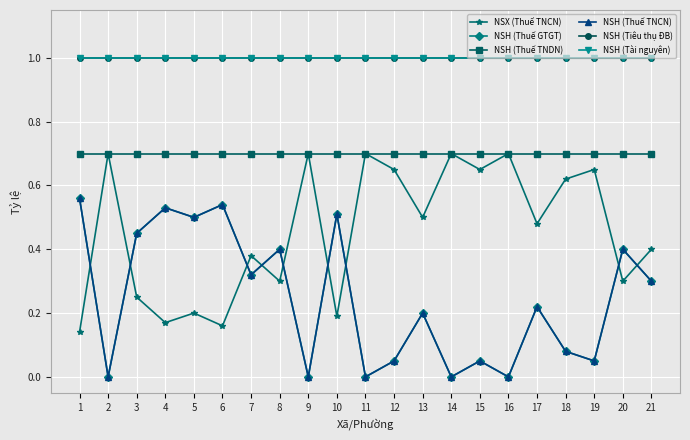

True or false: NSH (Thuế TNDN) has a value of 0.7 at 18.

True